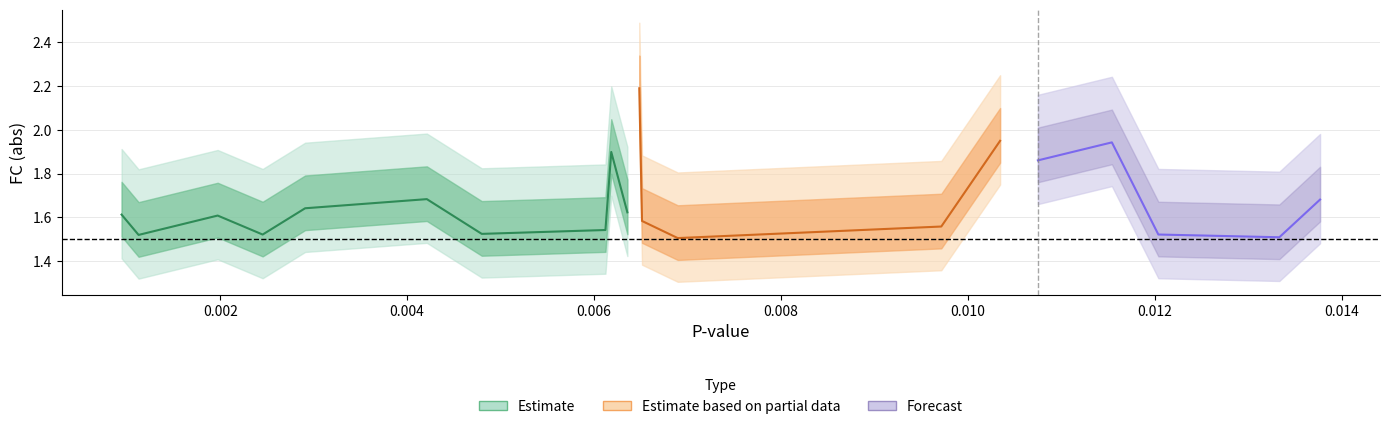

At which category is the sum across all series the highest?

10